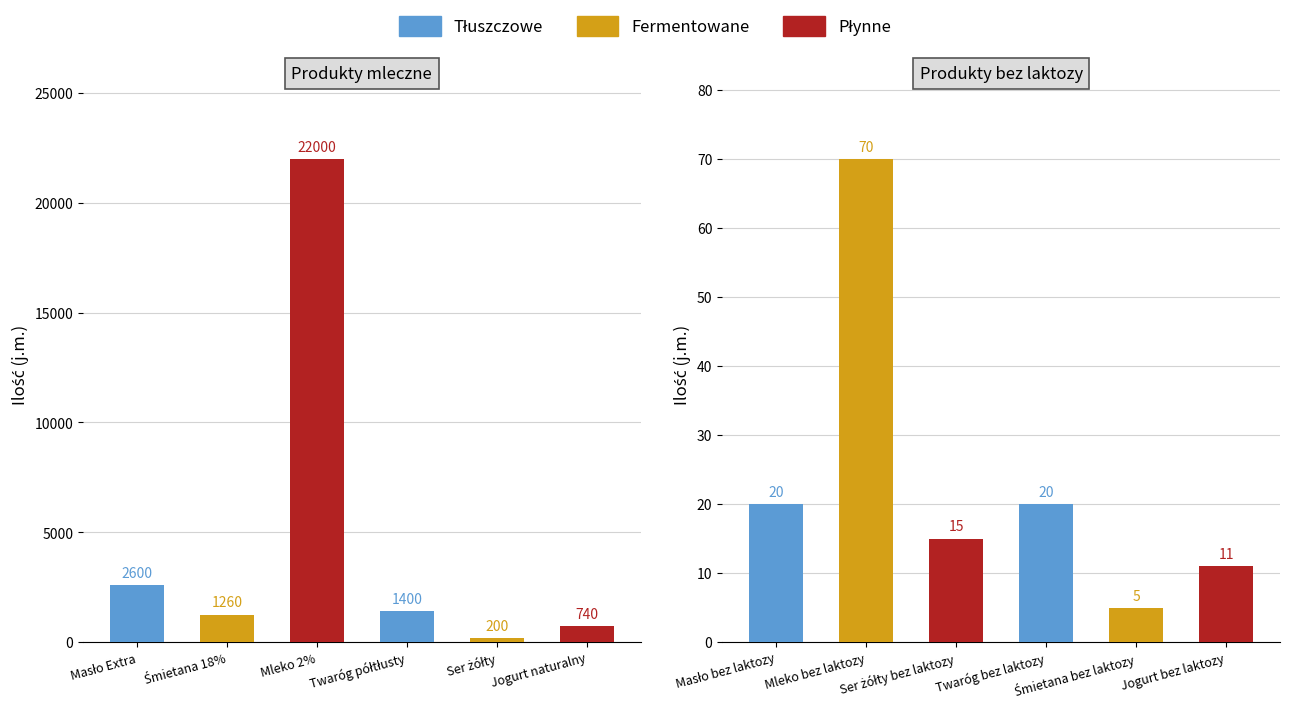

What is the label of the 3rd bar from the left?

Mleko 2%